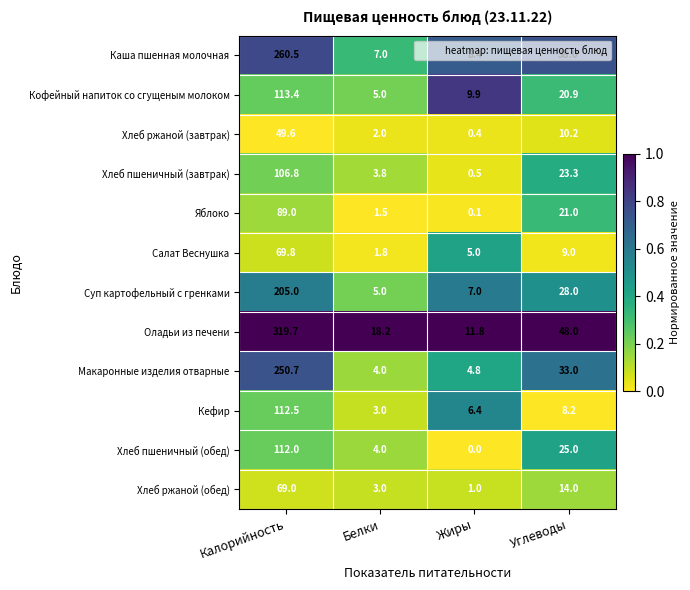

The Хлеб пшеничный (завтрак) series shows 23.3 at Углеводы. True or false?

True